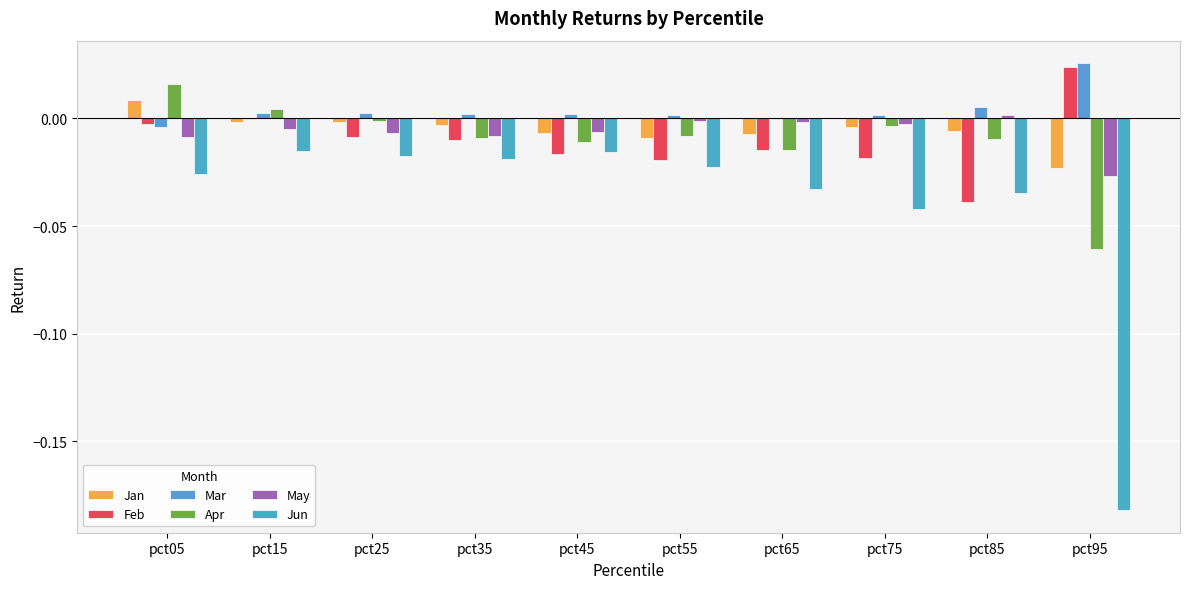

List the series in order of their peak value, highest first.

Mar, Feb, Apr, Jan, May, Jun